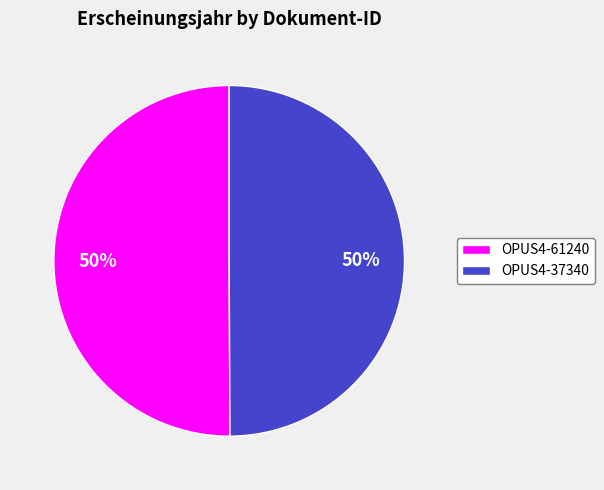

How many slices are in this pie chart?

2